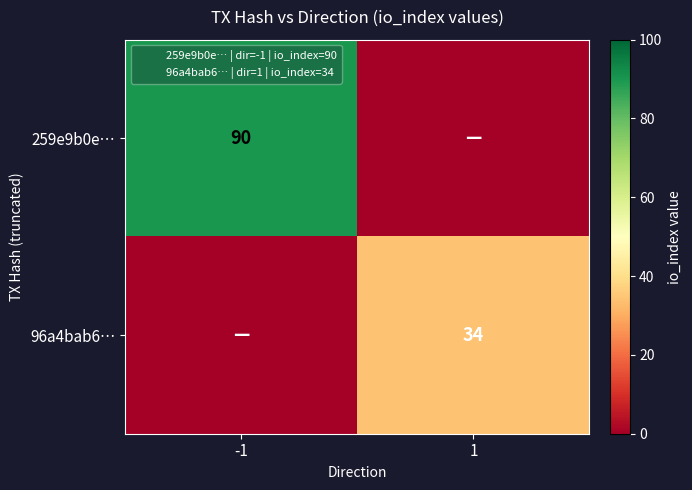

What is the sum of all 96a4bab6… values?

34